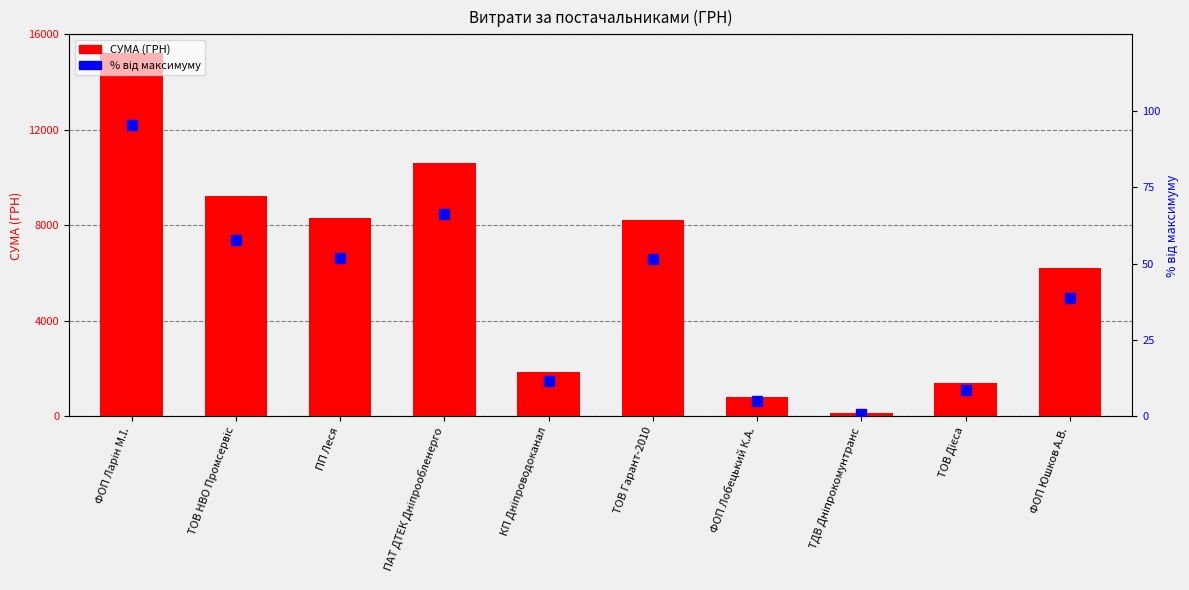

Which series has the largest range (max minus min)?

СУМА (ГРН)